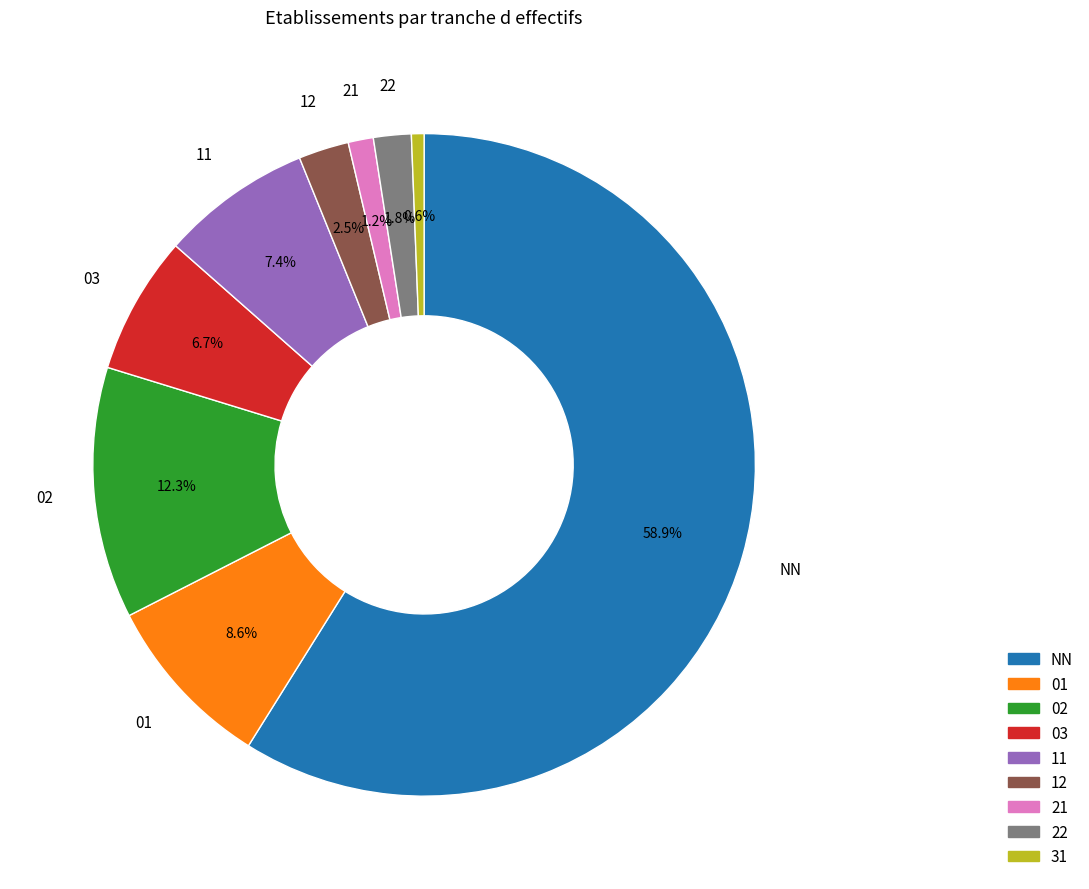

Is the sum of 22 and 21 greater than half?

No